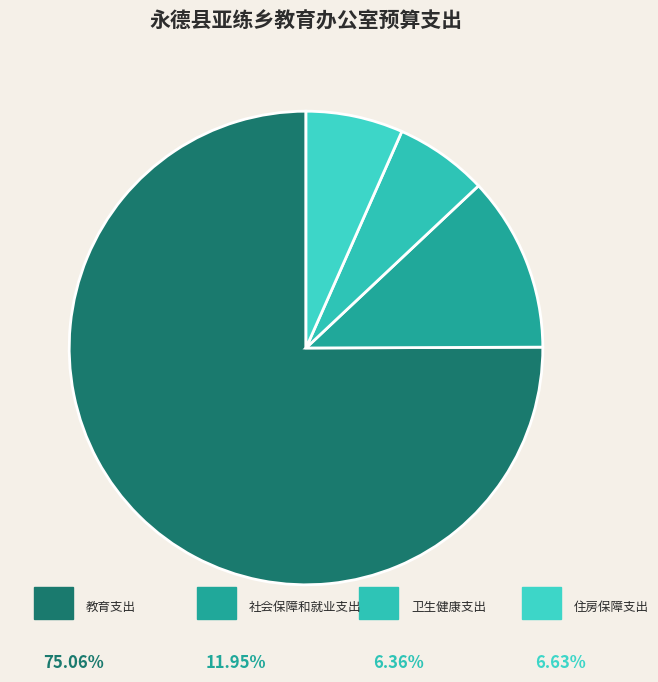

Count the number of slices in the pie.

4